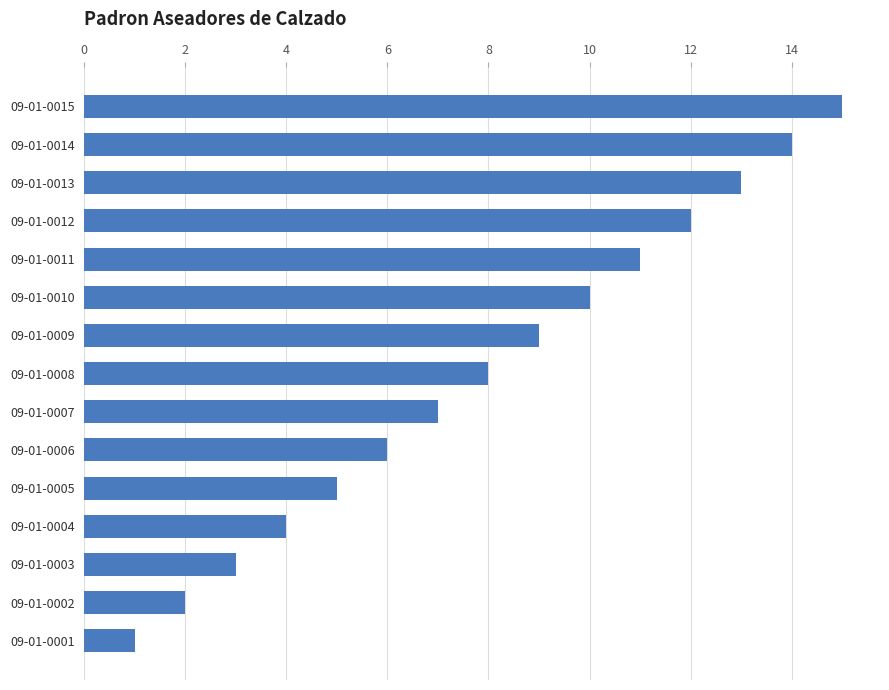

At which category does the chart reach its minimum across all series?

09-01-0001